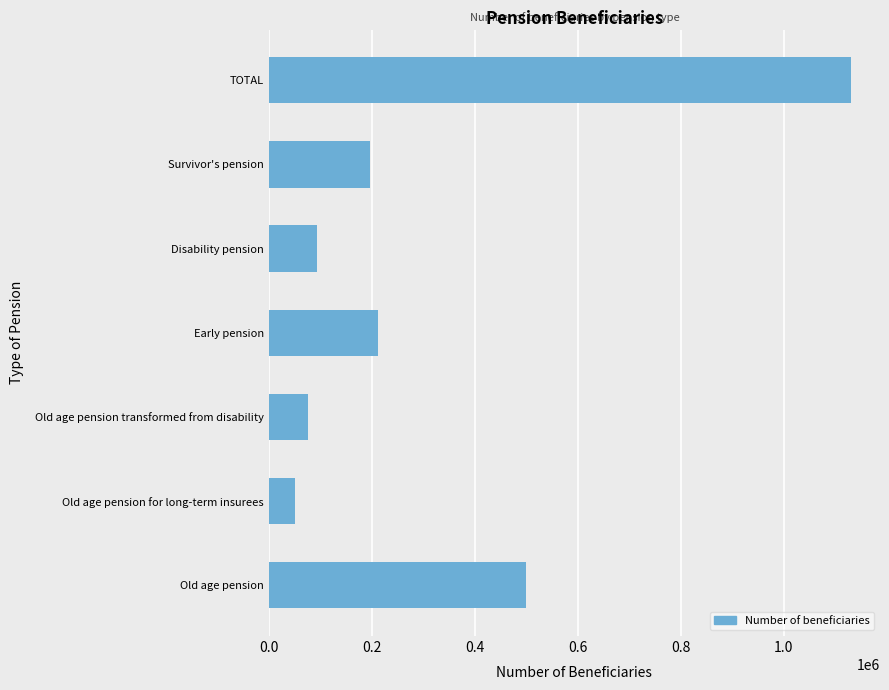

At which category does the chart reach its minimum across all series?

Old age pension for long-term insurees